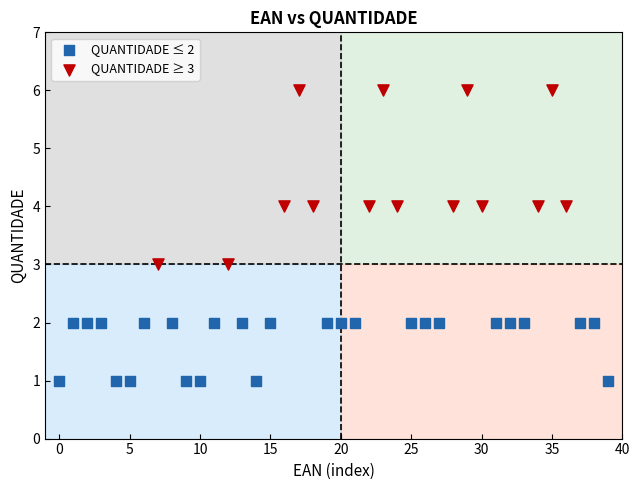

Which series contains the lowest Y value?

QUANTIDADE ≤ 2